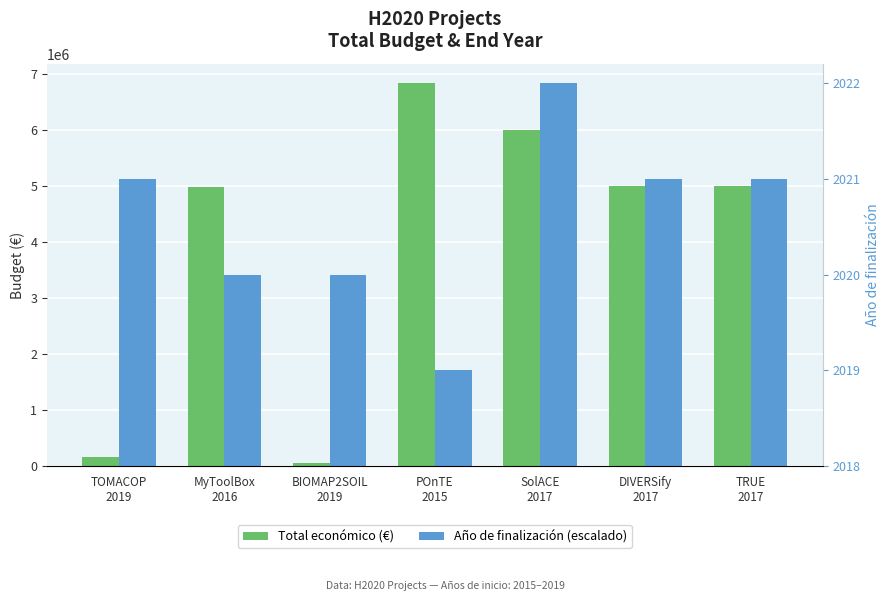

What is the difference between the second highest and minimum values in the Año de finalización (escalado) series?

3425000